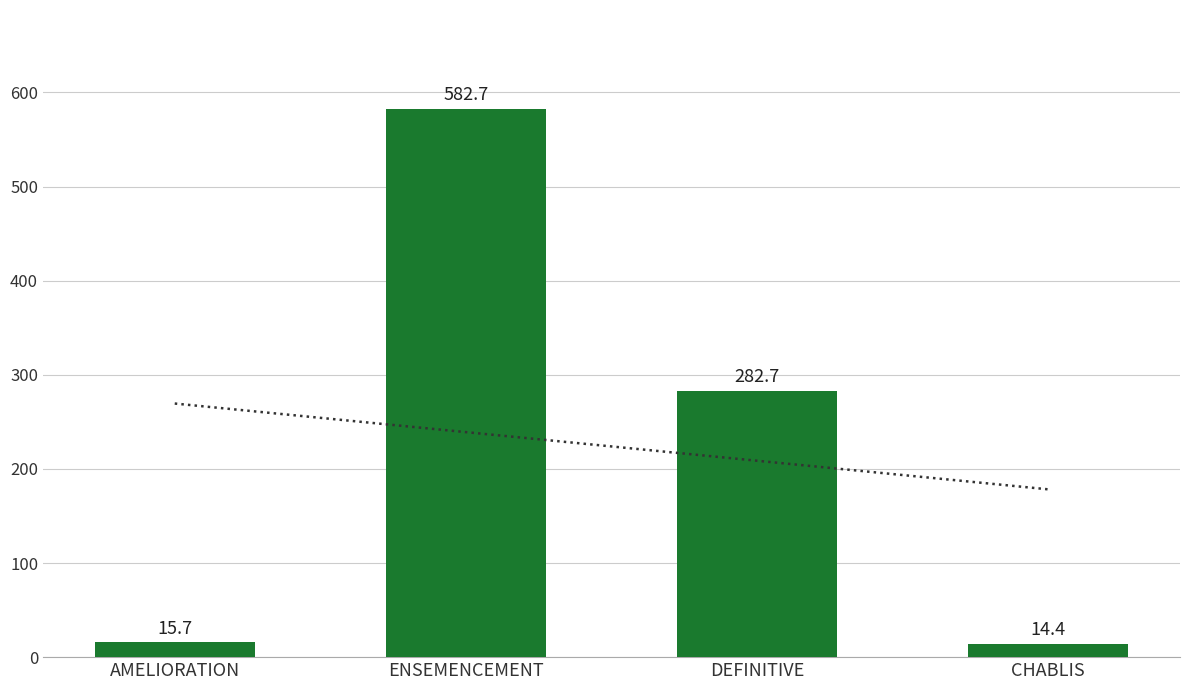

The value at DEFINITIVE is 282.7. True or false?

True